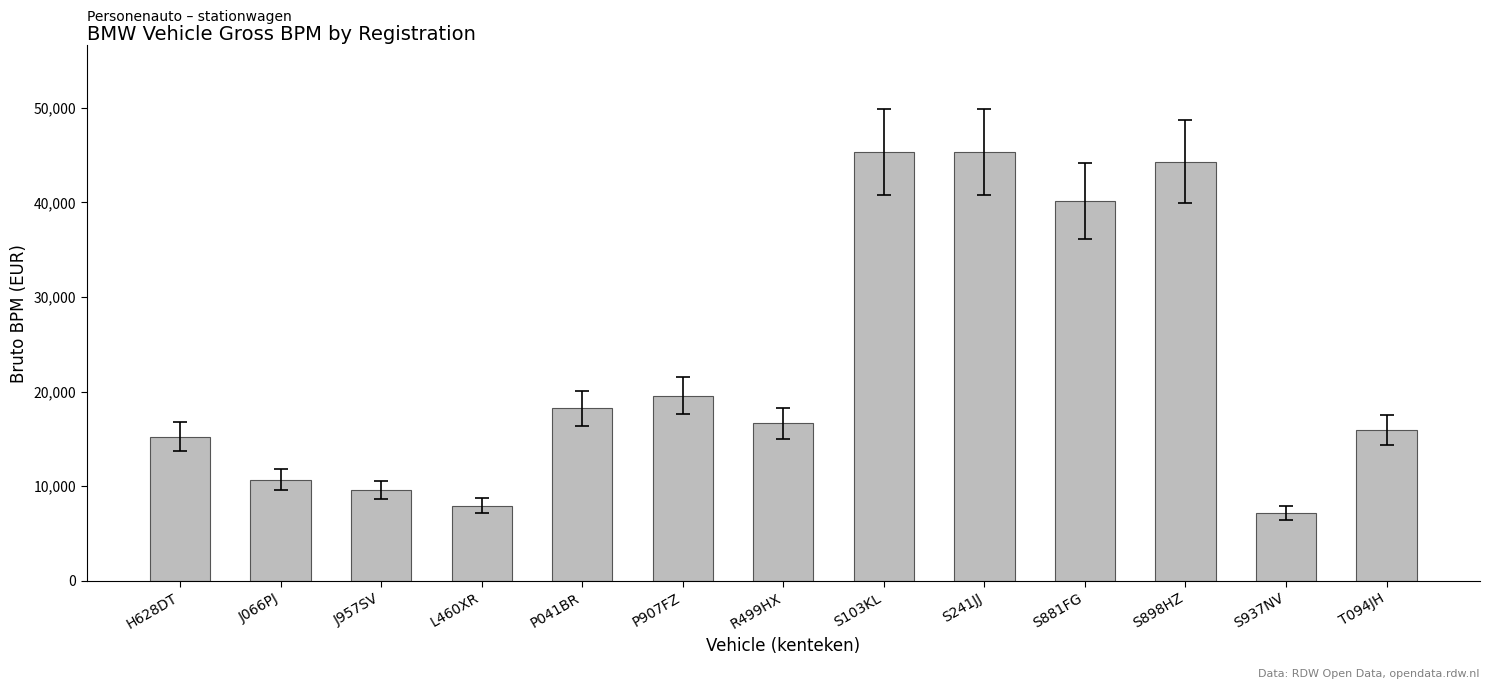

The chart shows a value of 45298 at S103KL. True or false?

True